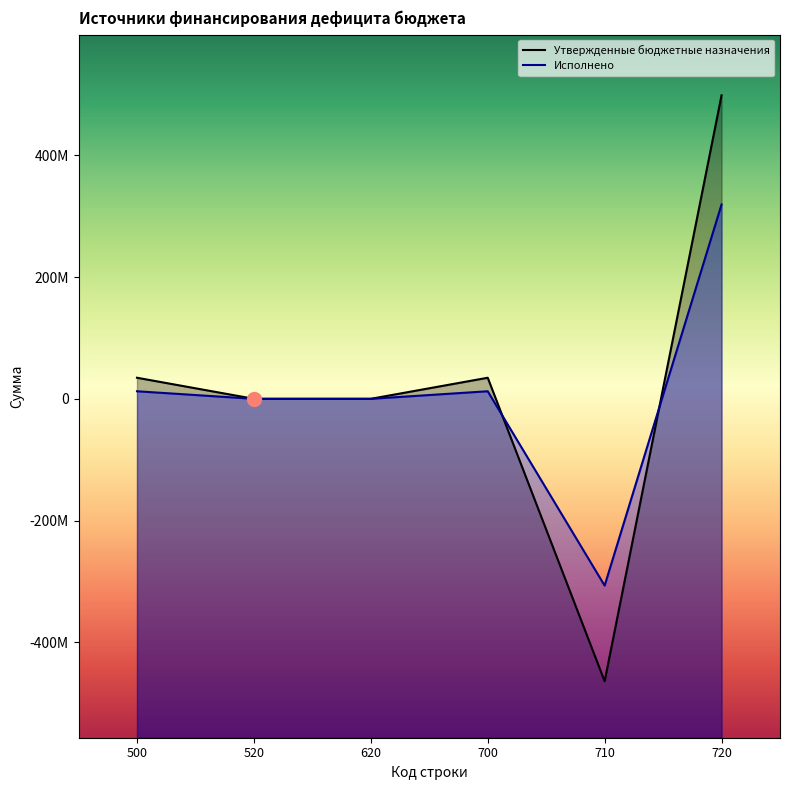

Where is the first local minimum for Утвержденные бюджетные назначения?

710